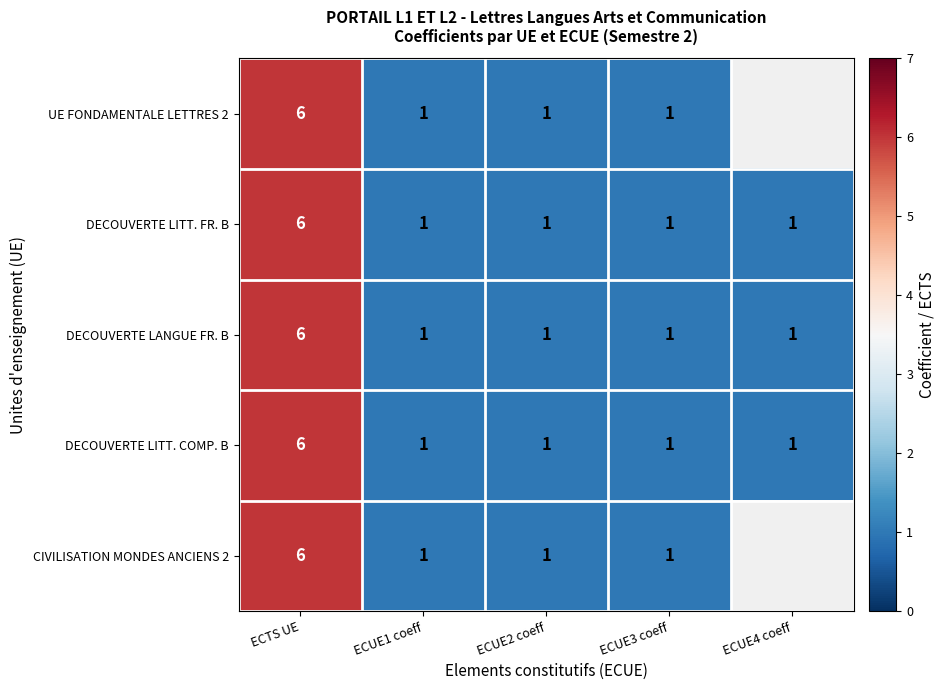

What is the difference between the maximum and minimum values in the DECOUVERTE LITT. FR. B series?

5